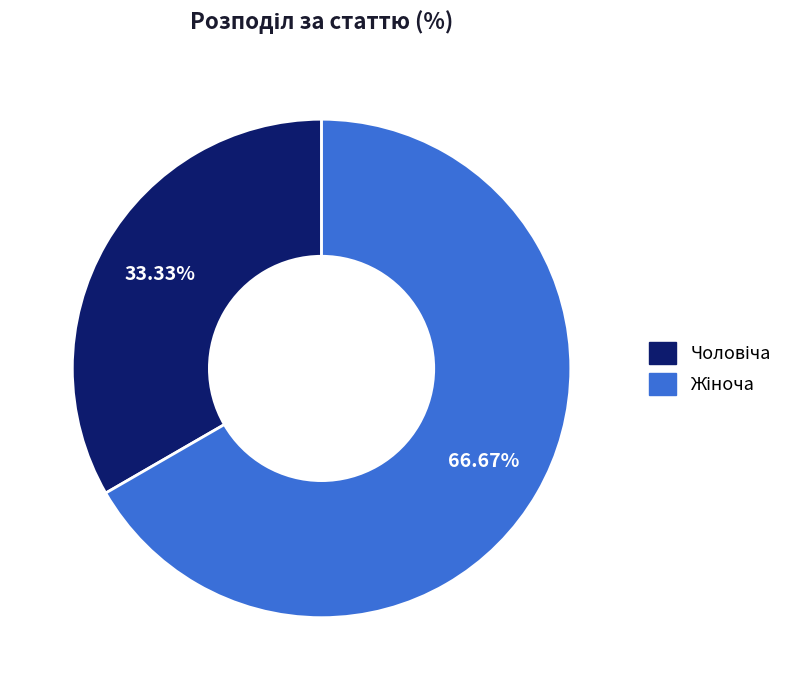

Which category has the smallest portion of the pie?

Чоловіча